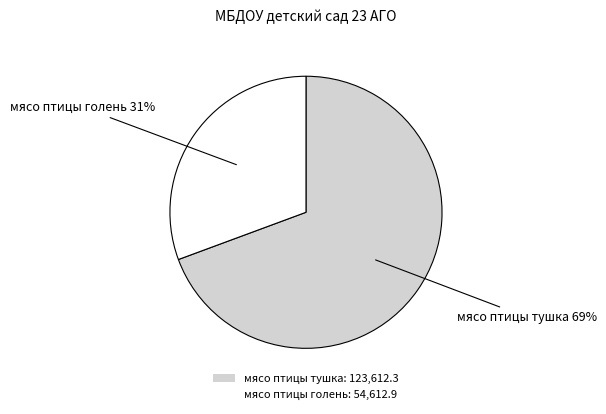

To the nearest percent, what portion does мясо птицы голень represent?

31%